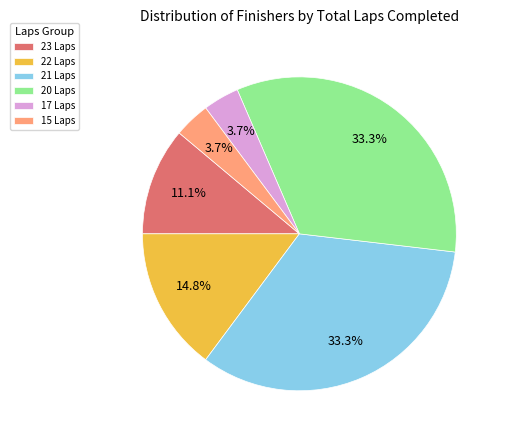

Is there any slice that represents more than half of the pie?

No